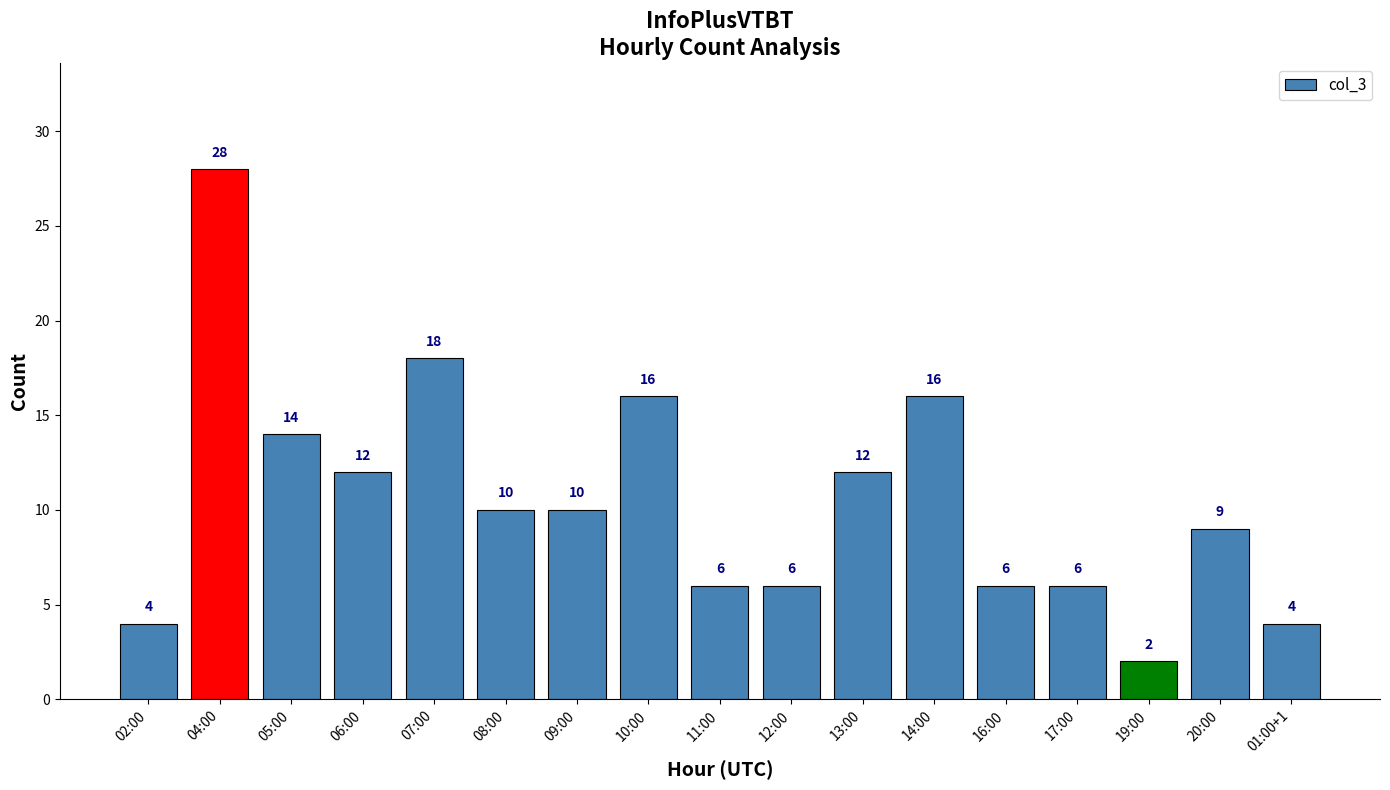

What is the maximum value shown in the chart?

28